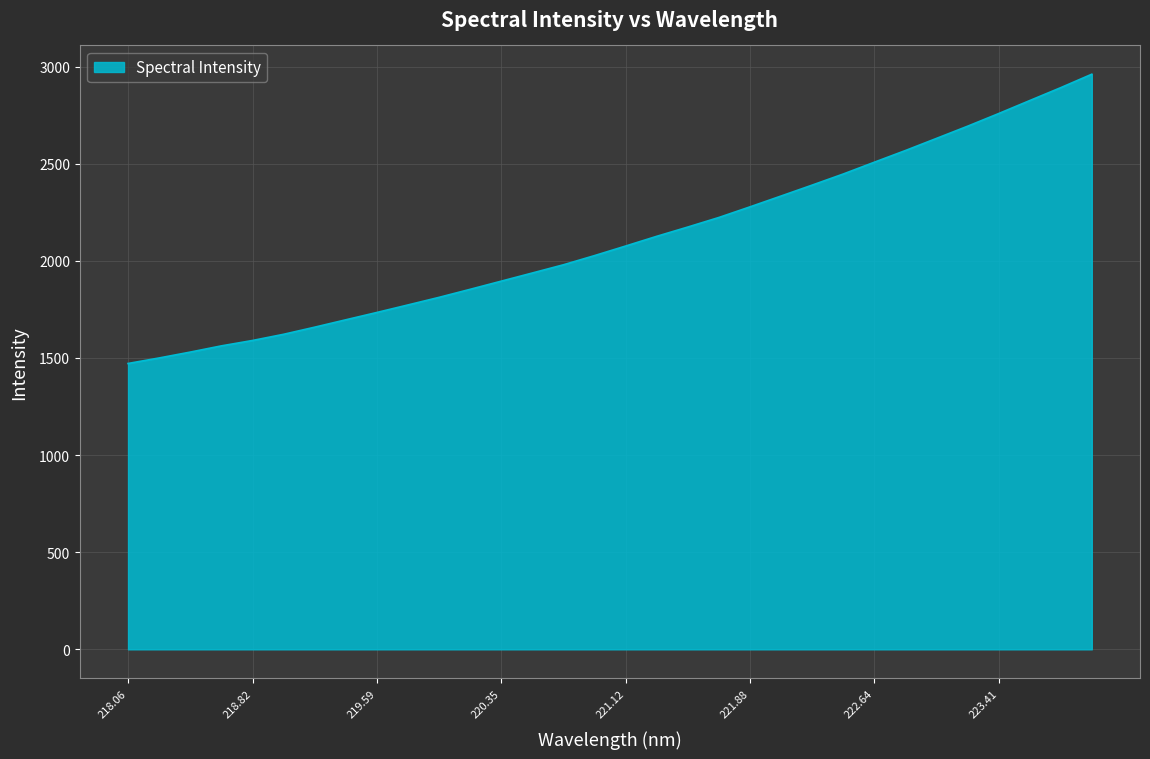

What is the greatest value displayed?

2960.5